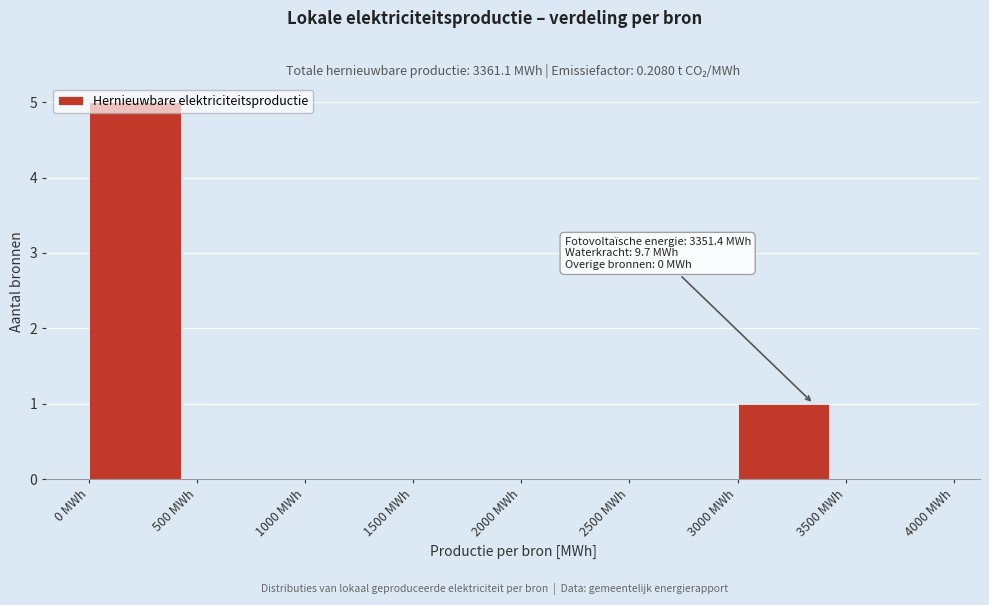

Over which range of the x-axis is the bar tallest?

0 to 500